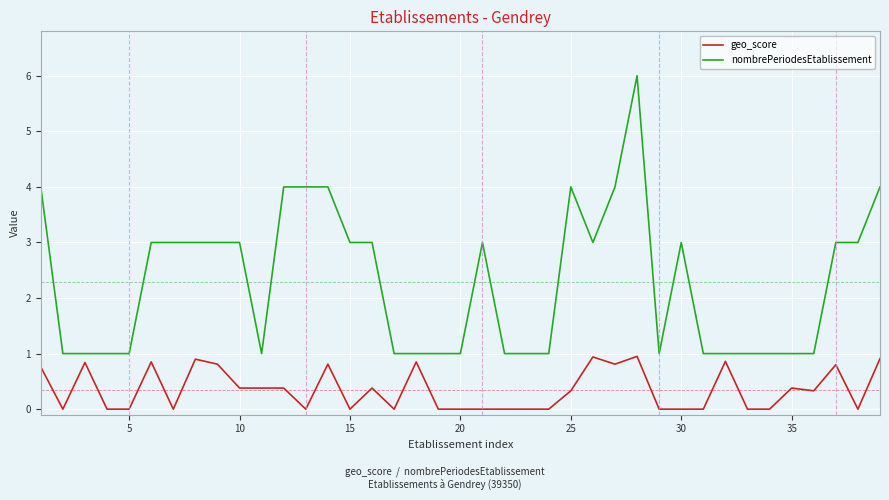

True or false: geo_score and nombrePeriodesEtablissement cross at least once.

False